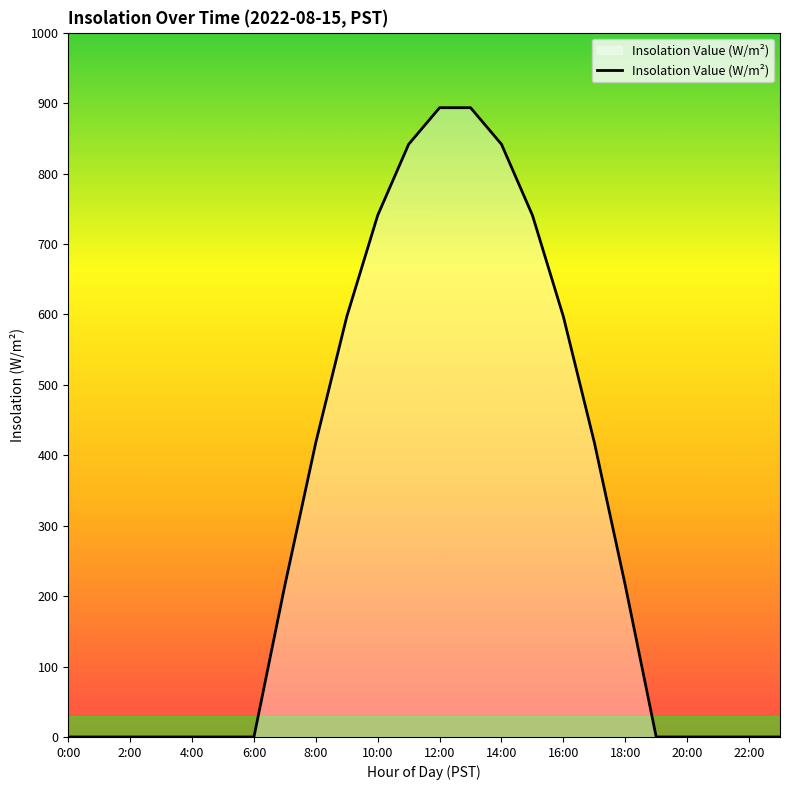

What is the greatest value displayed?

893.4